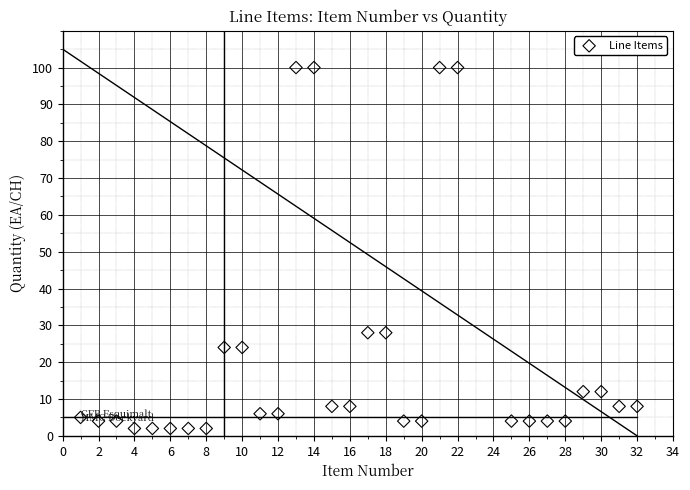

What is the range of Y values (max minus min)?

98